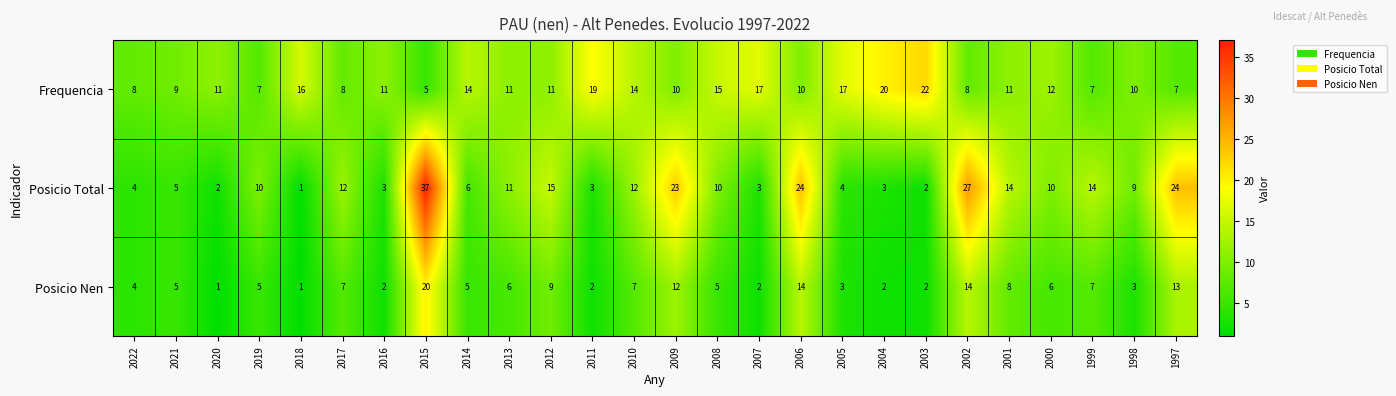

True or false: Frequencia has a value of 5 at 2015.

True